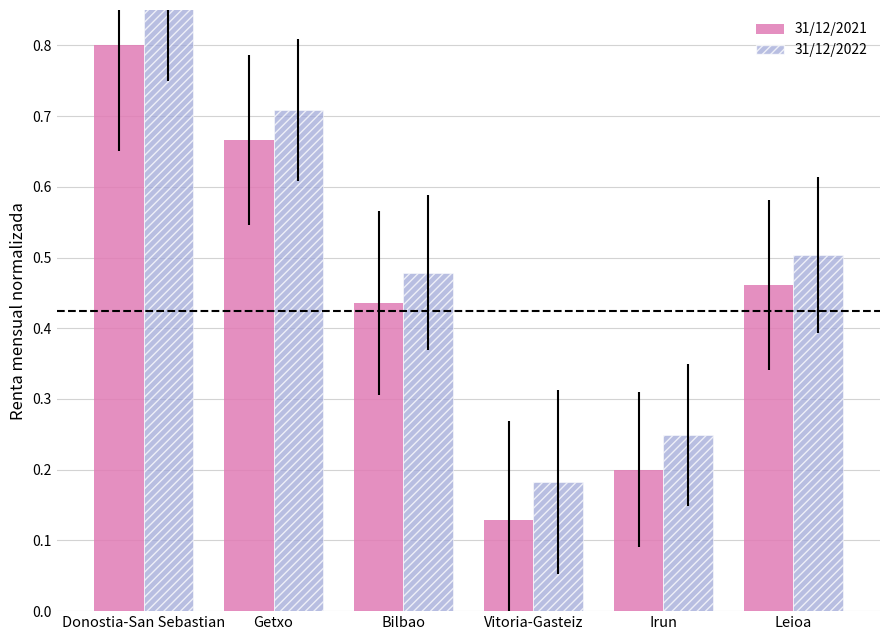

True or false: 31/12/2022 has a value of 0.2 at Irun.

True